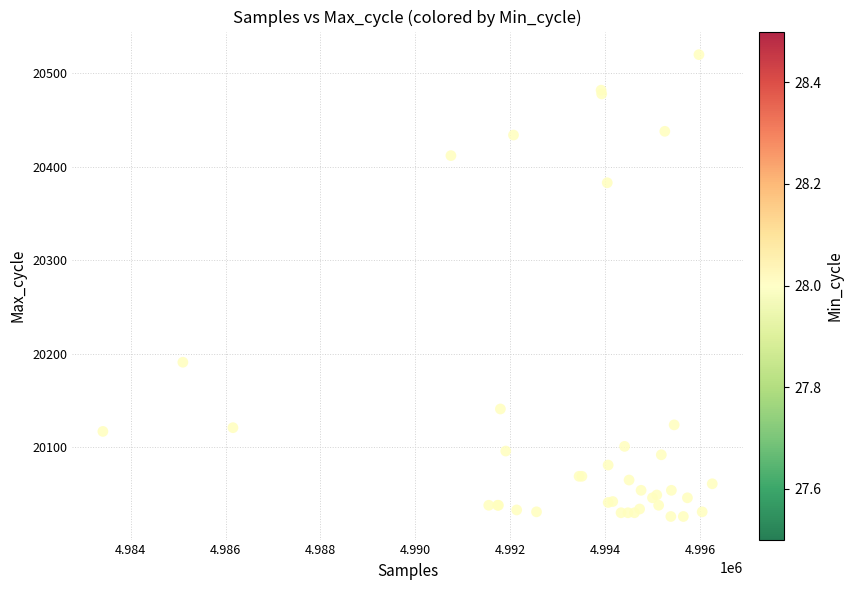

What Y value in the scatter plot is closest to 20273?

20191